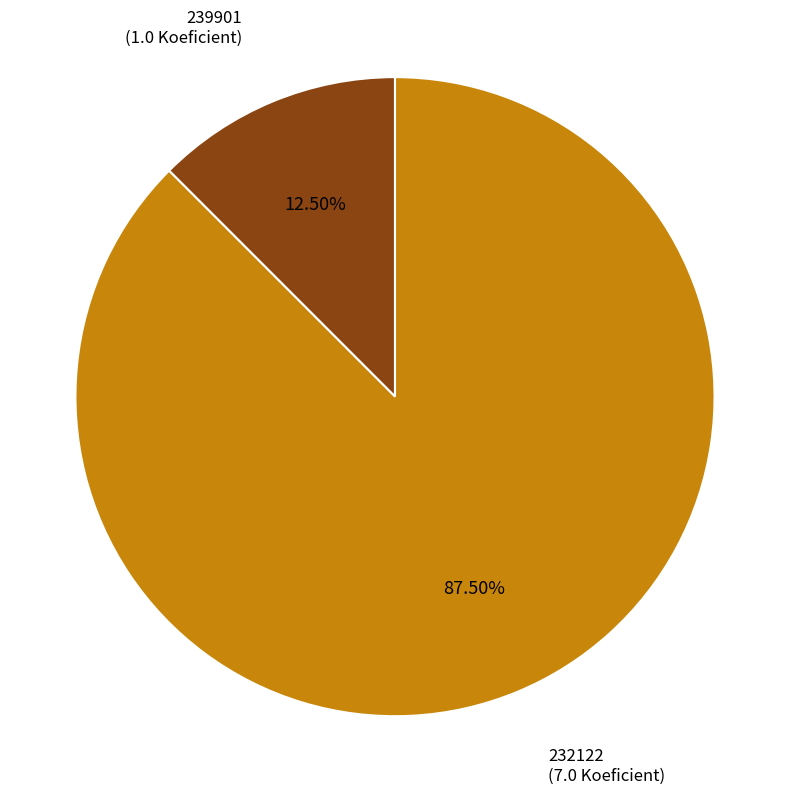

What is the largest slice in the pie chart?

232122